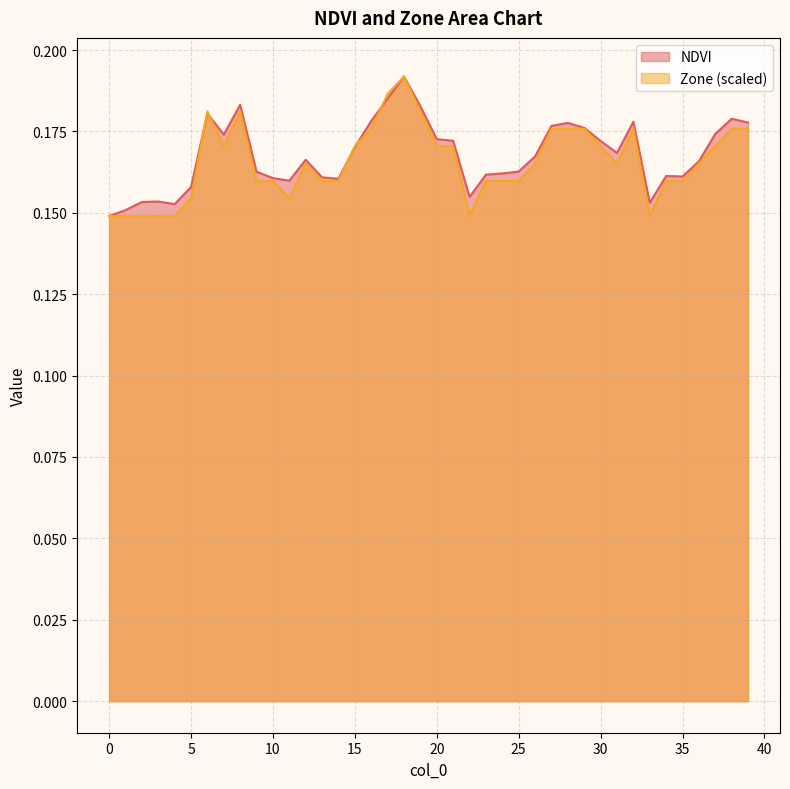

Reading right to left, what are all the values shown in this chart?

NDVI: 39=0.2	38=0.2	37=0.2	36=0.2	35=0.2	34=0.2	33=0.2	32=0.2	31=0.2	30=0.2	29=0.2	28=0.2	27=0.2	26=0.2	25=0.2	24=0.2	23=0.2	22=0.2	21=0.2	20=0.2	19=0.2	18=0.2	17=0.2	16=0.2	15=0.2	14=0.2	13=0.2	12=0.2	11=0.2	10=0.2	9=0.2	8=0.2	7=0.2	6=0.2	5=0.2	4=0.2	3=0.2	2=0.2	1=0.2	0=0.1
Zone: 39=0.2	38=0.2	37=0.2	36=0.2	35=0.2	34=0.2	33=0.1	32=0.2	31=0.2	30=0.2	29=0.2	28=0.2	27=0.2	26=0.2	25=0.2	24=0.2	23=0.2	22=0.1	21=0.2	20=0.2	19=0.2	18=0.2	17=0.2	16=0.2	15=0.2	14=0.2	13=0.2	12=0.2	11=0.2	10=0.2	9=0.2	8=0.2	7=0.2	6=0.2	5=0.2	4=0.1	3=0.1	2=0.1	1=0.1	0=0.1